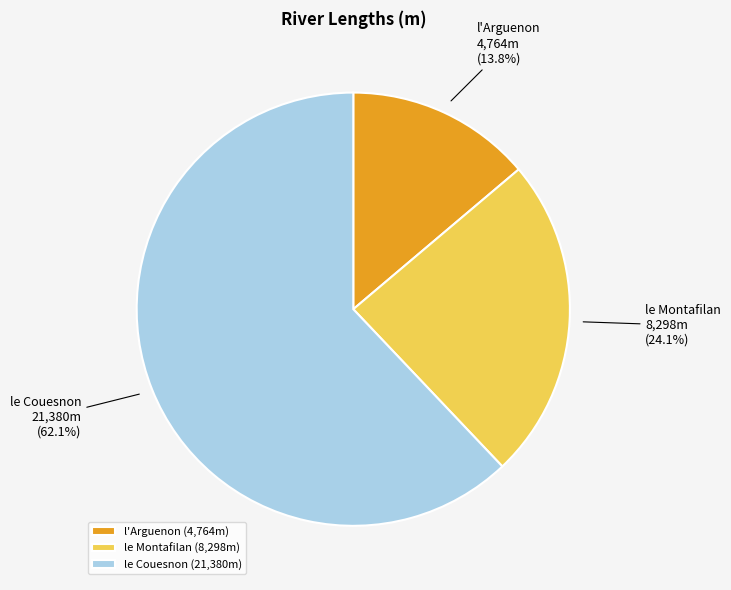

To the nearest percent, what percentage of the pie is l'Arguenon?

14%